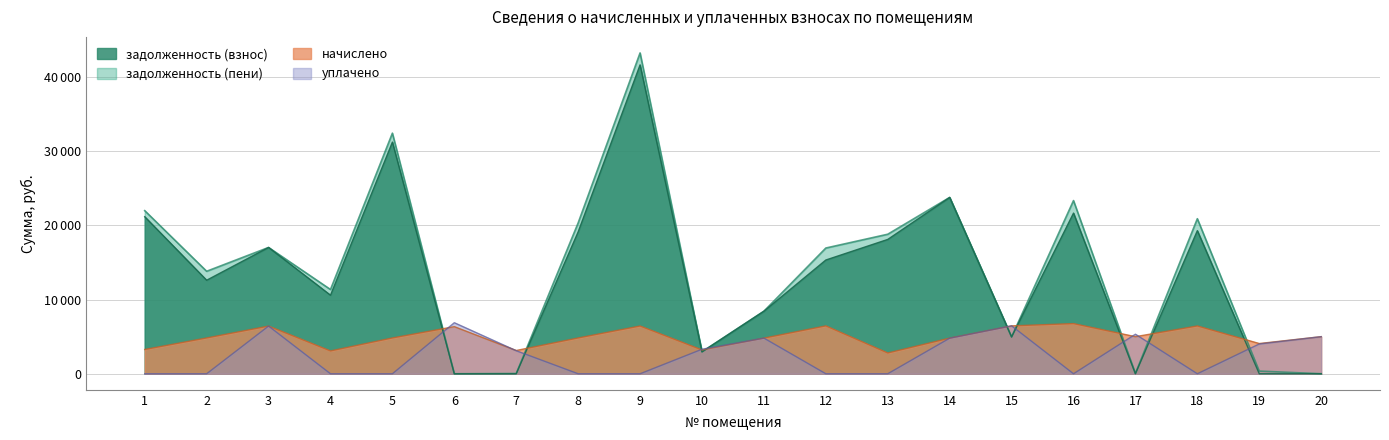

At 8, list the series in order from smallest to largest.

уплачено, начислено, задолженность (взнос), задолженность (пени)